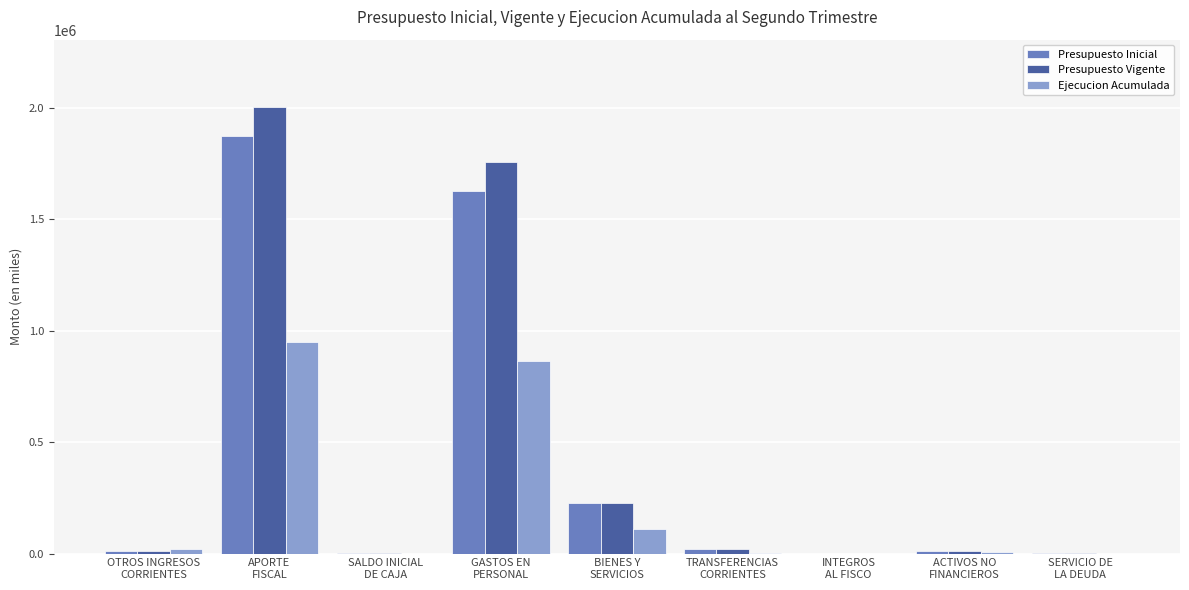

What is the sum of all Ejecucion Acumulada values?

1952846